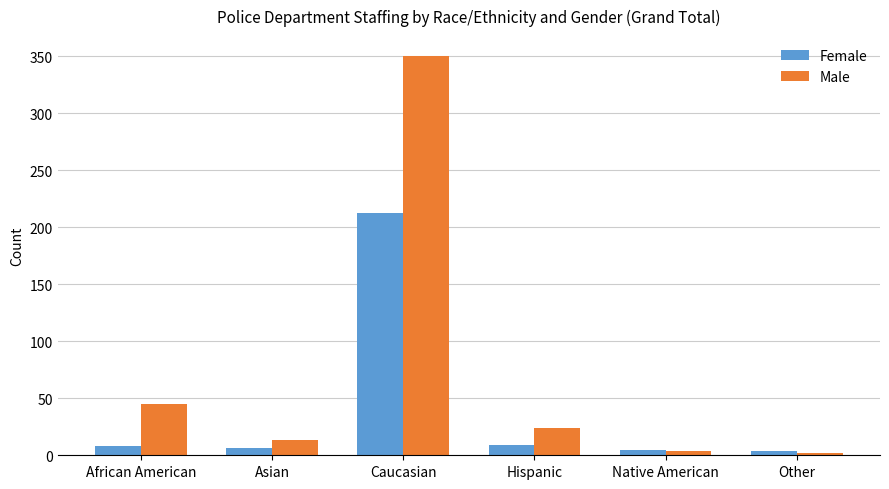

Rank the series by their maximum value, from lowest to highest.

Female, Male